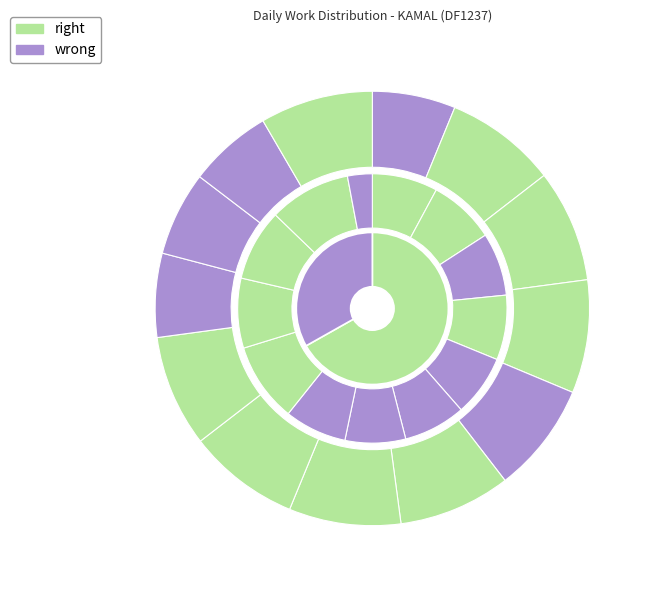

True or false: 30-Sun accounts for 1% of the total.

False